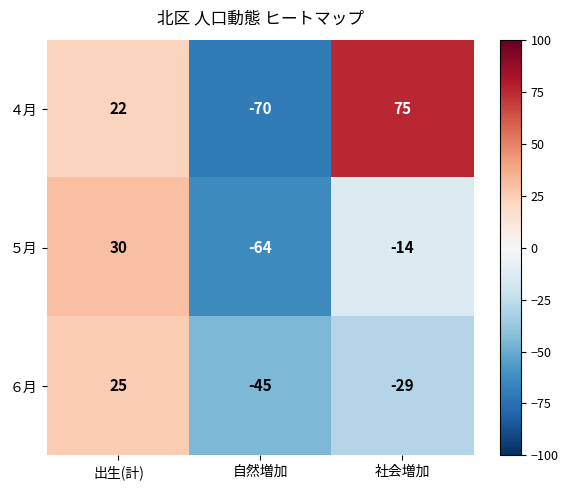

At which category is the sum across all series the highest?

出生(計)